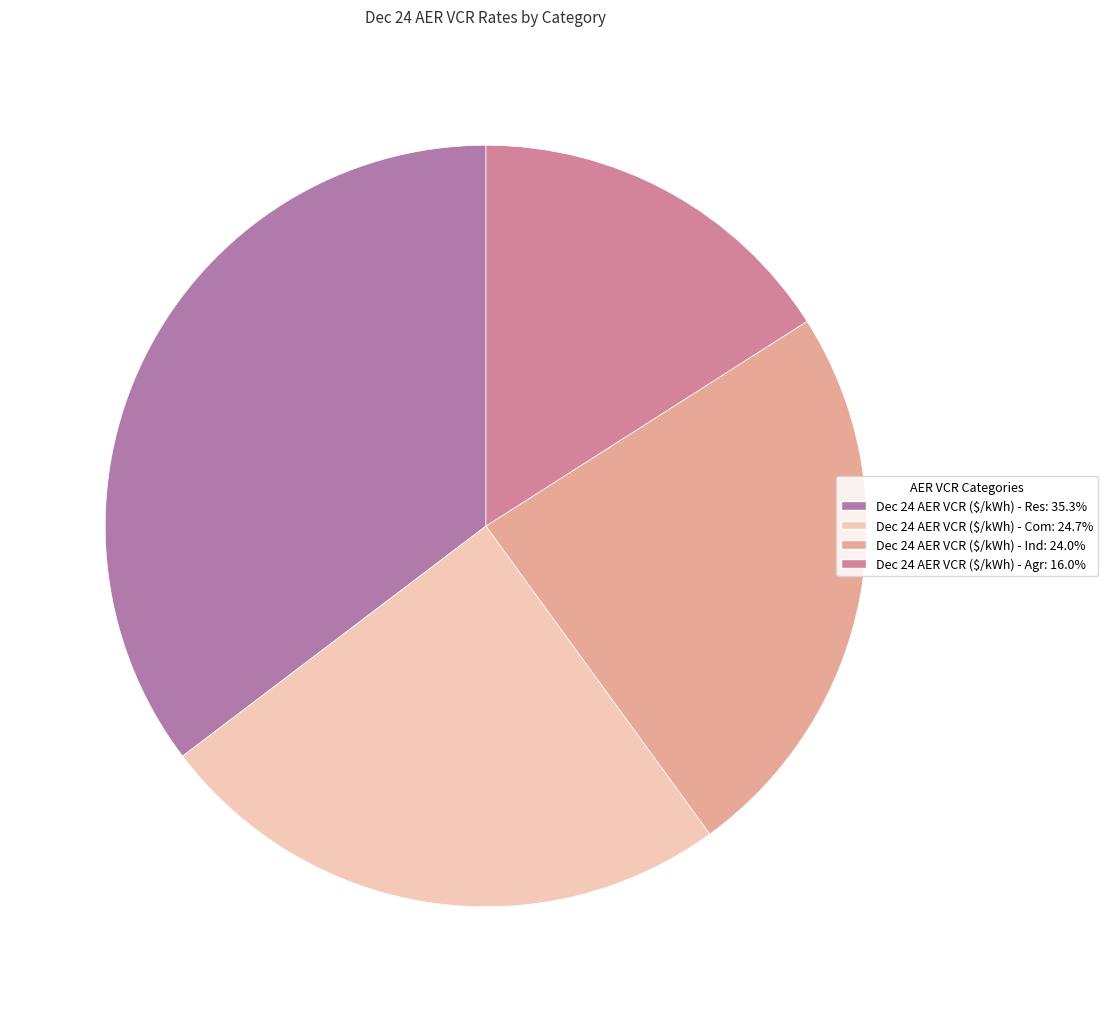

Does any single category account for the majority?

No